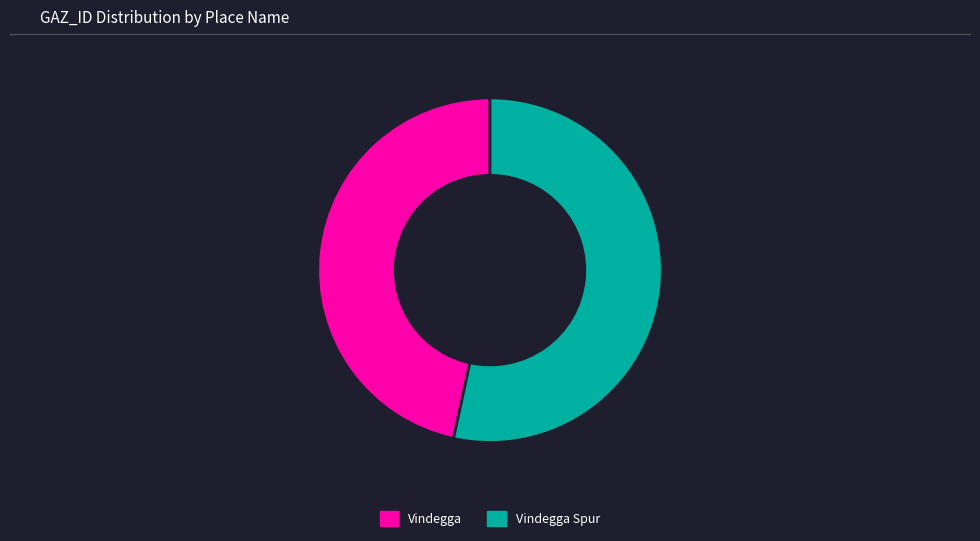

What is the ratio of the value at Vindegga Spur to the value at Vindegga?

1.1